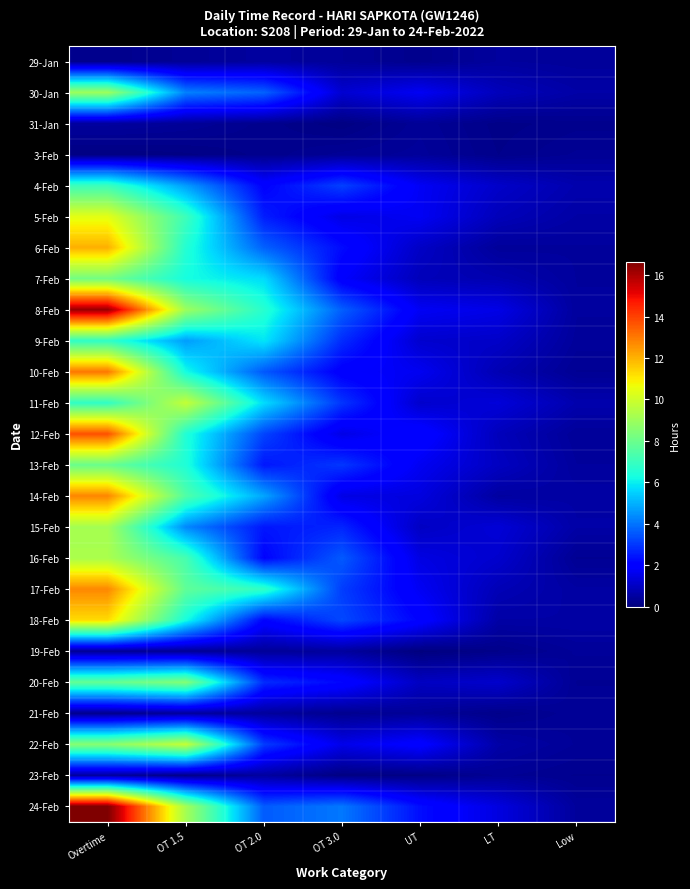

Reading right to left, transcribe all the data shown in this chart.

29-Jan: Low=0.4	LT=0.5	UT=0.2	OT 3.0=0.4	OT 2.0=0.5	OT 1.5=0.3	Overtime=0.2
30-Jan: Low=0.6	LT=0.9	UT=1.7	OT 3.0=1.2	OT 2.0=3.7	OT 1.5=4.2	Overtime=9.0
31-Jan: Low=0.2	LT=0.2	UT=0.4	OT 3.0=0.1	OT 2.0=0.2	OT 1.5=0.4	Overtime=0.5
3-Feb: Low=0.3	LT=0.2	UT=0.4	OT 3.0=0.4	OT 2.0=0.2	OT 1.5=0.1	Overtime=0.1
4-Feb: Low=0.7	LT=1.1	UT=1.7	OT 3.0=3.2	OT 2.0=2.1	OT 1.5=4.7	Overtime=7.0
5-Feb: Low=0.6	LT=0.9	UT=1.7	OT 3.0=1.5	OT 2.0=2.6	OT 1.5=7.1	Overtime=10.4
6-Feb: Low=0.4	LT=0.4	UT=1.0	OT 3.0=2.2	OT 2.0=3.7	OT 1.5=6.6	Overtime=12.0
7-Feb: Low=0.5	LT=0.7	UT=0.9	OT 3.0=1.9	OT 2.0=5.7	OT 1.5=6.3	Overtime=8.2
8-Feb: Low=0.5	LT=1.5	UT=1.7	OT 3.0=3.6	OT 2.0=6.6	OT 1.5=9.0	Overtime=16.3
9-Feb: Low=0.4	LT=1.1	UT=1.2	OT 3.0=2.8	OT 2.0=5.9	OT 1.5=4.7	Overtime=6.8
10-Feb: Low=0.3	LT=0.8	UT=1.7	OT 3.0=1.9	OT 2.0=3.5	OT 1.5=6.3	Overtime=13.0
11-Feb: Low=0.7	LT=1.3	UT=1.1	OT 3.0=2.9	OT 2.0=5.7	OT 1.5=9.8	Overtime=6.8
12-Feb: Low=0.4	LT=0.9	UT=2.1	OT 3.0=1.5	OT 2.0=3.2	OT 1.5=6.5	Overtime=13.7
13-Feb: Low=0.5	LT=1.0	UT=1.7	OT 3.0=3.0	OT 2.0=2.5	OT 1.5=6.5	Overtime=8.0
14-Feb: Low=0.6	LT=0.5	UT=1.4	OT 3.0=1.5	OT 2.0=4.8	OT 1.5=7.5	Overtime=12.8
15-Feb: Low=0.6	LT=1.3	UT=1.0	OT 3.0=2.7	OT 2.0=2.5	OT 1.5=4.3	Overtime=9.2
16-Feb: Low=0.3	LT=1.2	UT=1.5	OT 3.0=3.6	OT 2.0=2.1	OT 1.5=7.2	Overtime=9.3
17-Feb: Low=0.5	LT=0.8	UT=1.7	OT 3.0=3.1	OT 2.0=6.8	OT 1.5=7.8	Overtime=12.7
18-Feb: Low=0.6	LT=0.6	UT=2.1	OT 3.0=3.3	OT 2.0=2.1	OT 1.5=6.3	Overtime=11.3
19-Feb: Low=0.4	LT=0.2	UT=0.0	OT 3.0=0.5	OT 2.0=0.4	OT 1.5=0.3	Overtime=0.3
20-Feb: Low=0.3	LT=1.1	UT=1.0	OT 3.0=2.2	OT 2.0=2.8	OT 1.5=8.5	Overtime=7.9
21-Feb: Low=0.4	LT=0.2	UT=0.4	OT 3.0=0.3	OT 2.0=0.4	OT 1.5=0.4	Overtime=0.2
22-Feb: Low=0.4	LT=0.6	UT=2.0	OT 3.0=1.6	OT 2.0=3.1	OT 1.5=9.8	Overtime=8.6
23-Feb: Low=0.3	LT=0.3	UT=0.1	OT 3.0=0.1	OT 2.0=0.5	OT 1.5=0.2	Overtime=0.4
24-Feb: Low=0.4	LT=1.4	UT=2.3	OT 3.0=4.1	OT 2.0=3.6	OT 1.5=9.1	Overtime=16.7